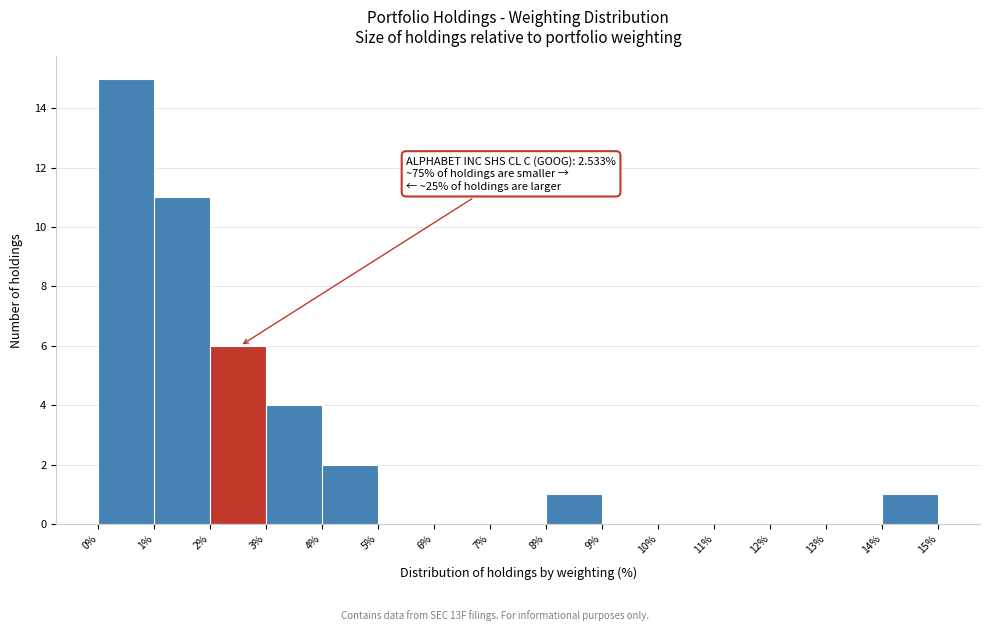

Over which range of the x-axis is the bar tallest?

0% to 1%